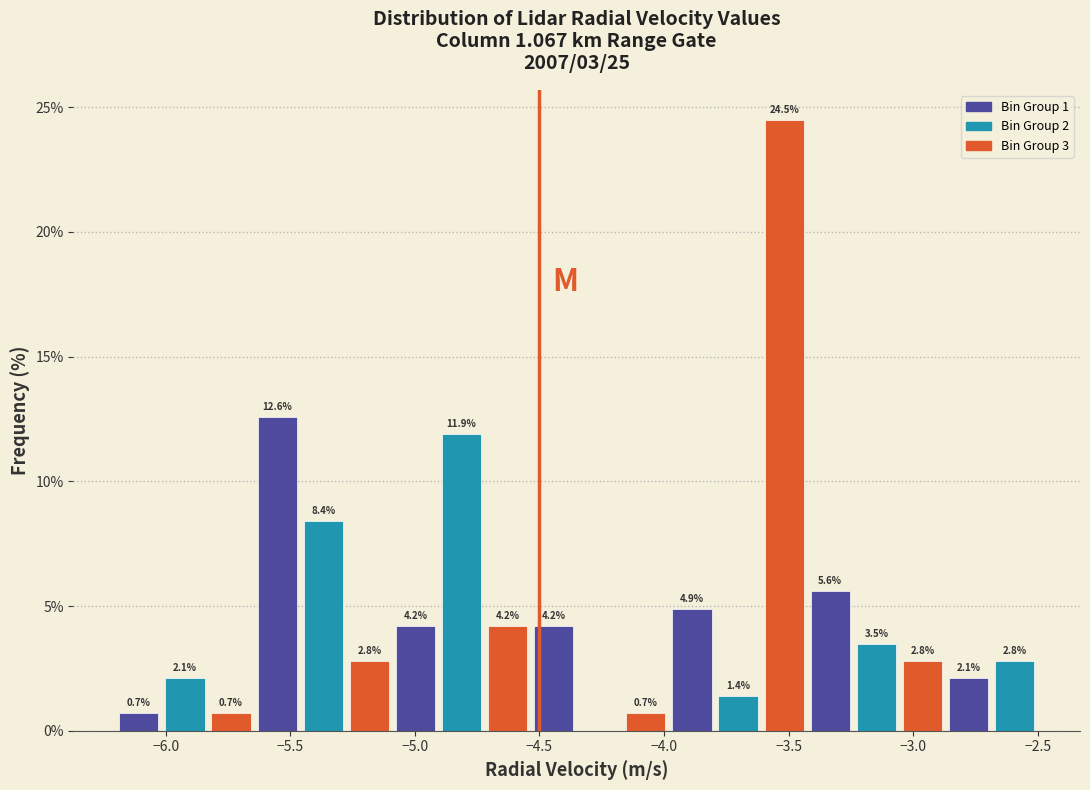

Read against the x-axis, roughly where is the centre of the tallest bar?

-3.50